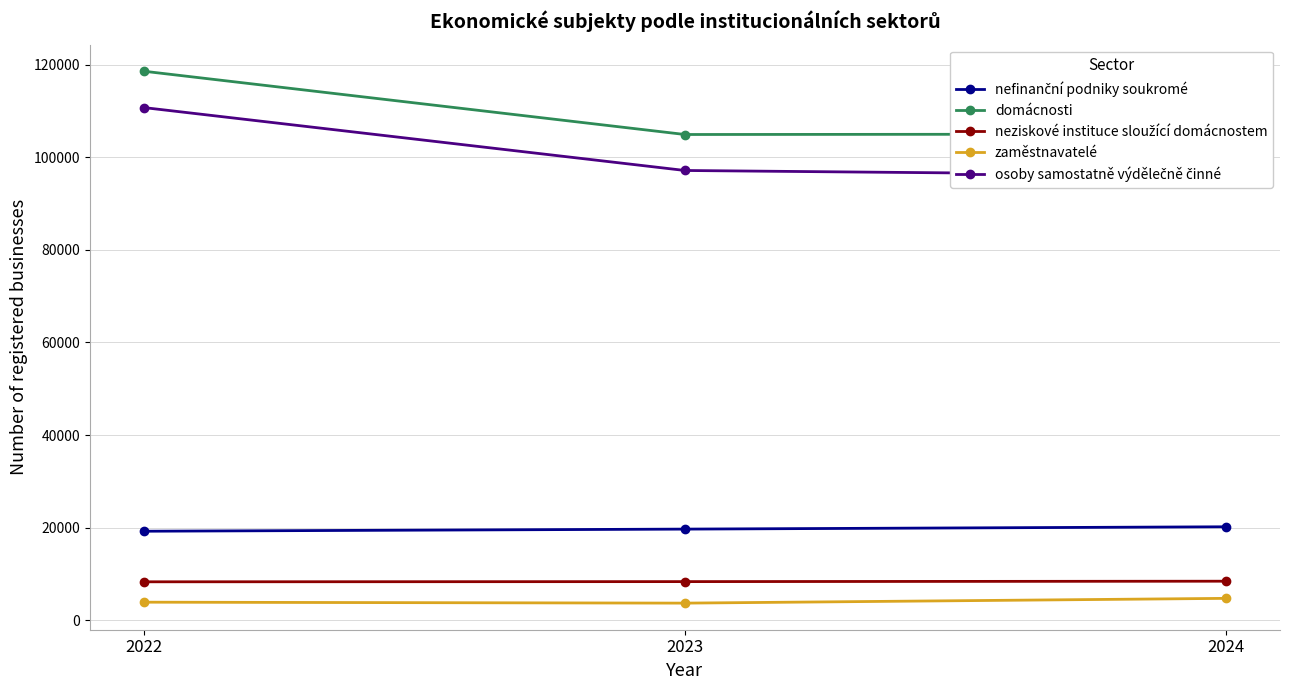

How many data points does each series have?

3